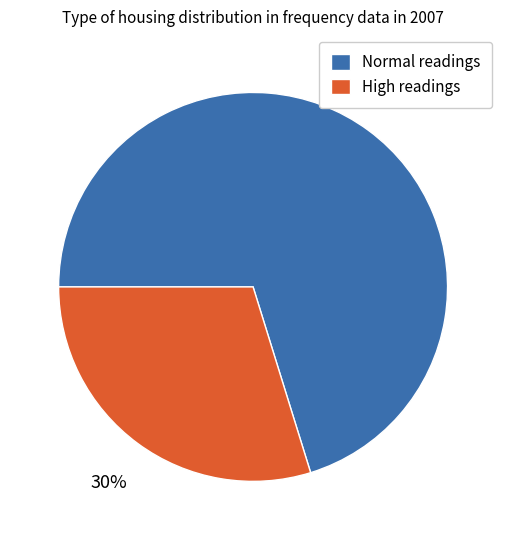

Does High readings represent more than half of the total?

No